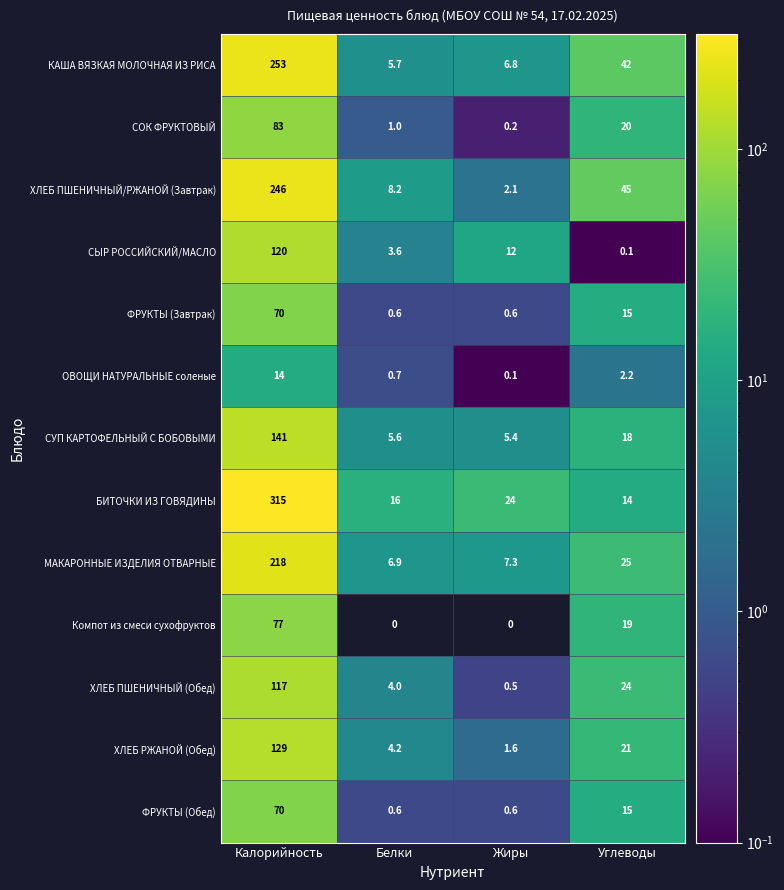

At which category is the sum across all series the highest?

Калорийность